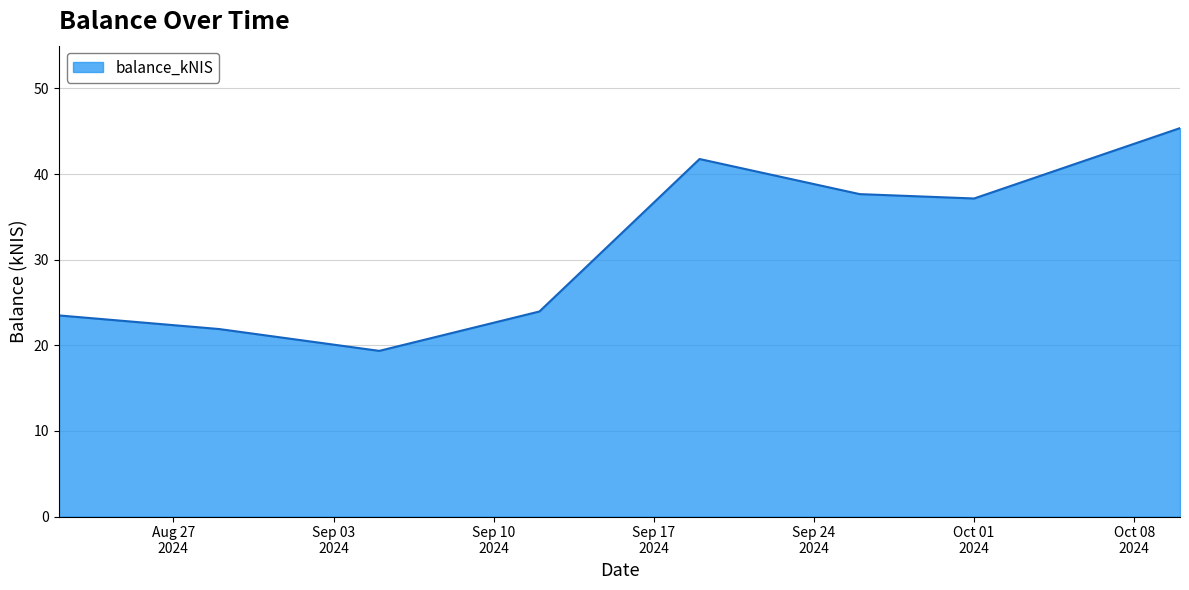

How many interior local peaks (higher than both neighbors) does the data have?

1